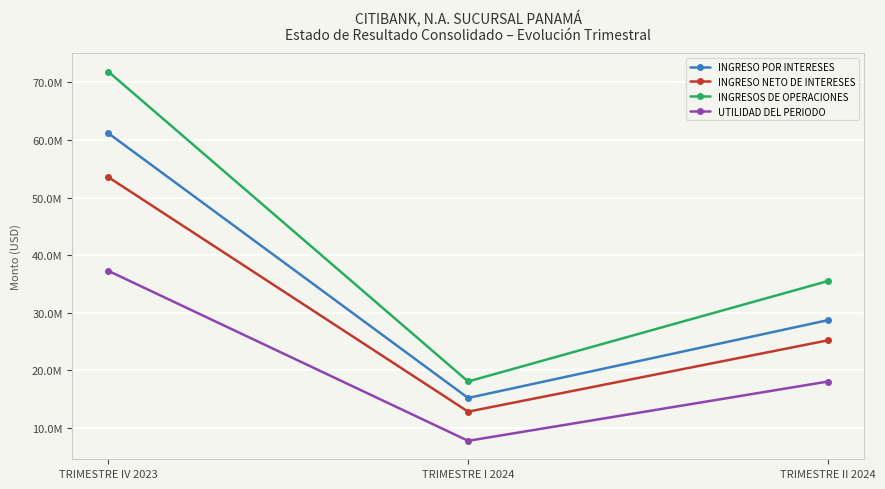

Is it true that INGRESO POR INTERESES equals 48342565.6 at TRIMESTRE II 2024?

False